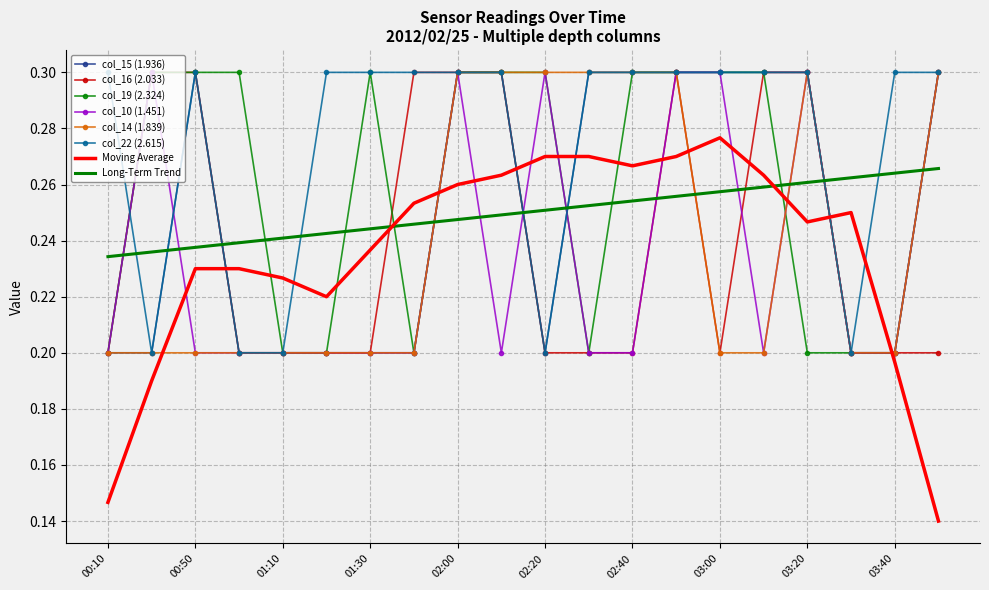

Which series has the largest range (max minus min)?

Moving Average